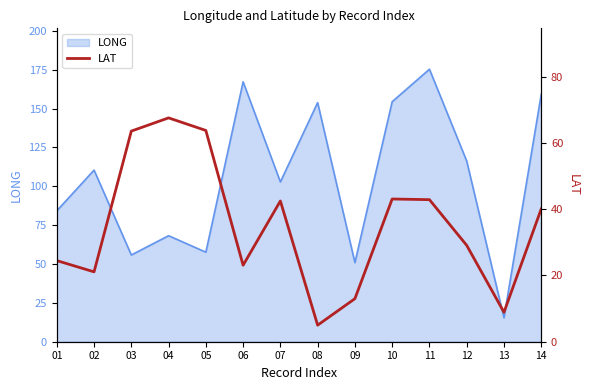

The LONG series shows 15.4 at 13. True or false?

True